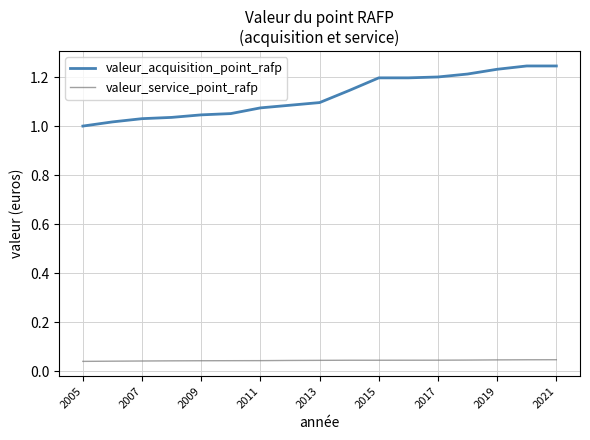

Which series has the largest total across all categories?

valeur_acquisition_point_rafp